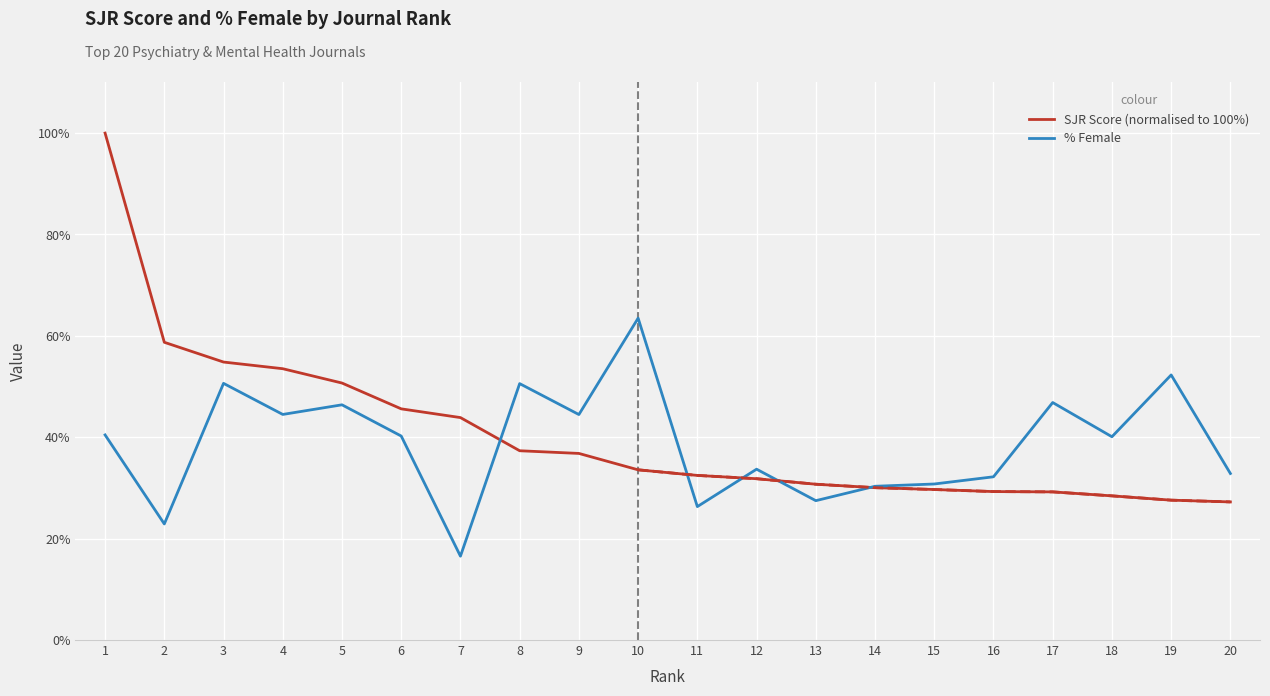

Is the value of % Female at 13 greater than the value of SJR Score (normalised to 100%) at 13?

No